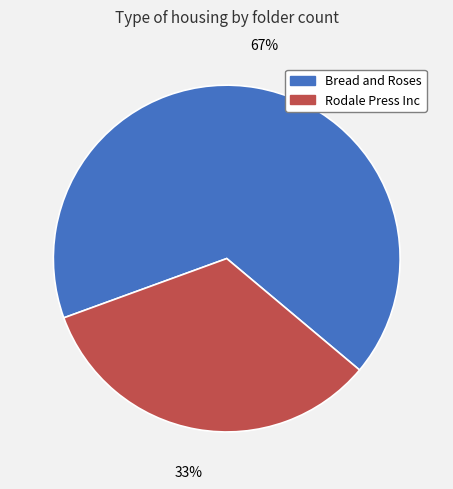

What is the largest slice in the pie chart?

Bread and Roses